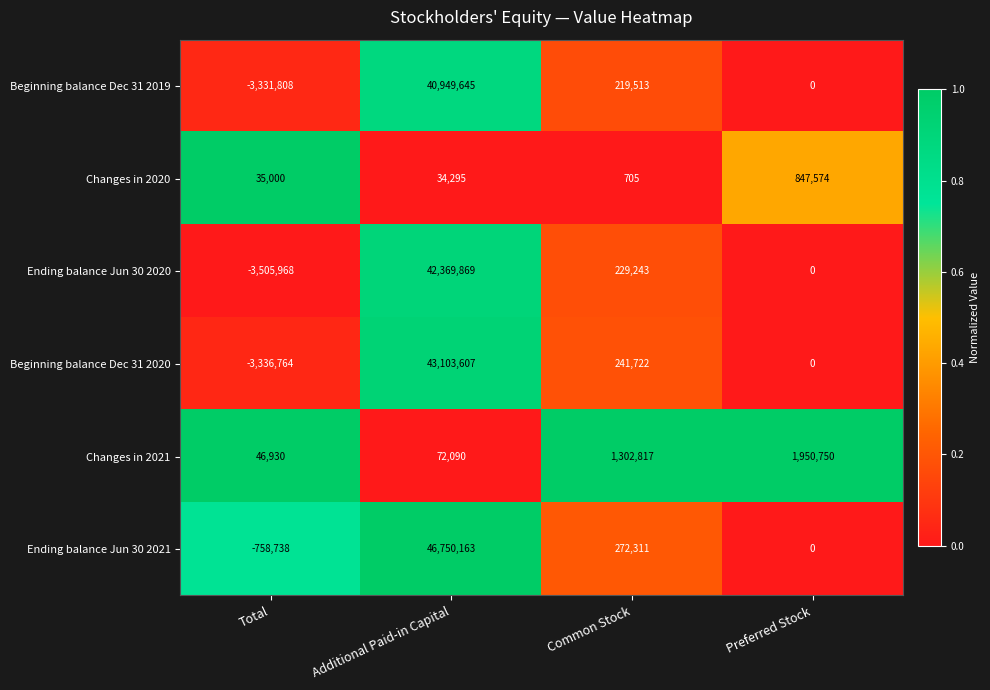

What is the total value across all series at Additional Paid-in Capital?

173279669